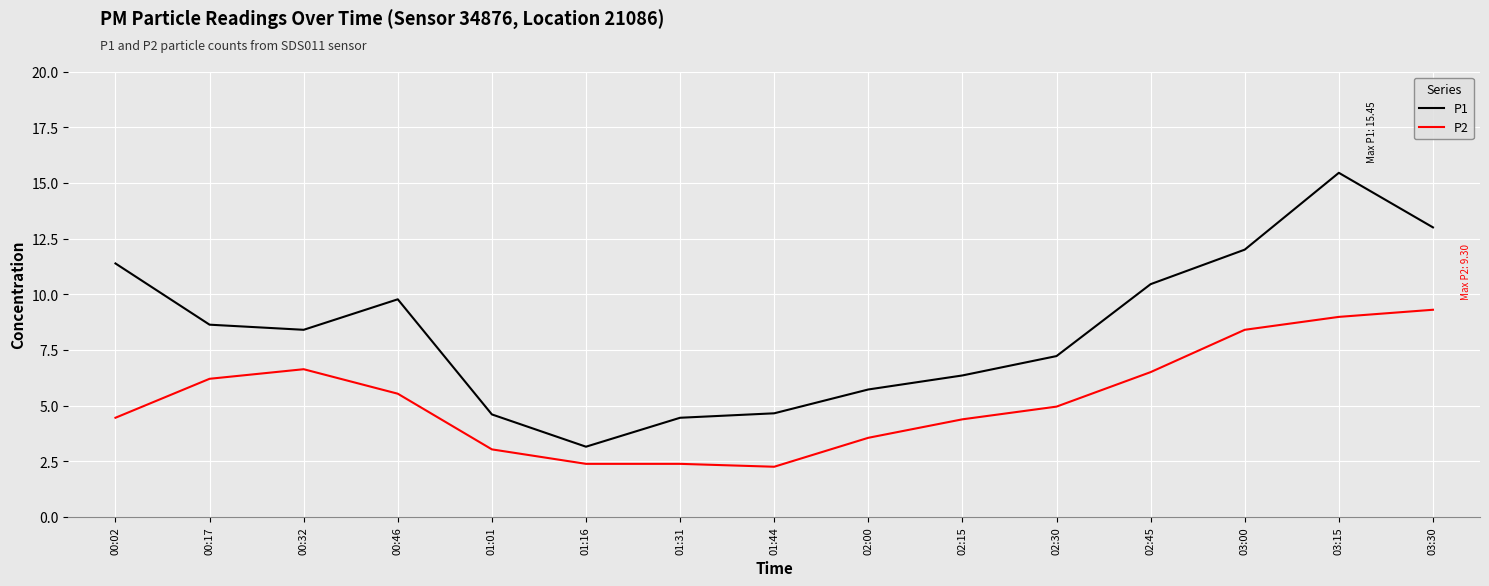

What is the difference between the highest and lowest values at 00:17?

2.4